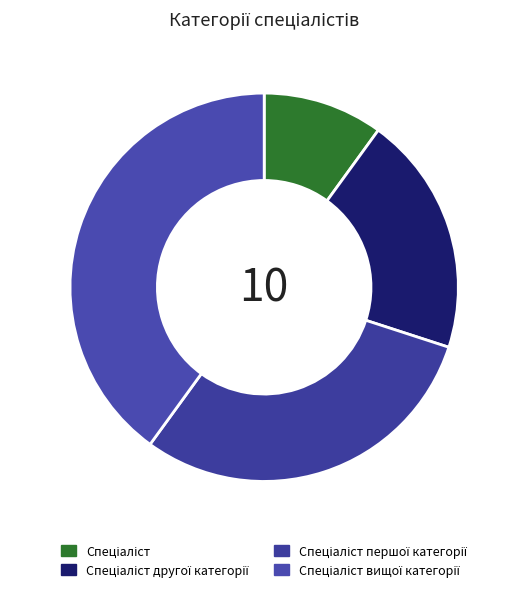

What percentage is the Спеціаліст другої категорії slice, to the nearest percent?

20%